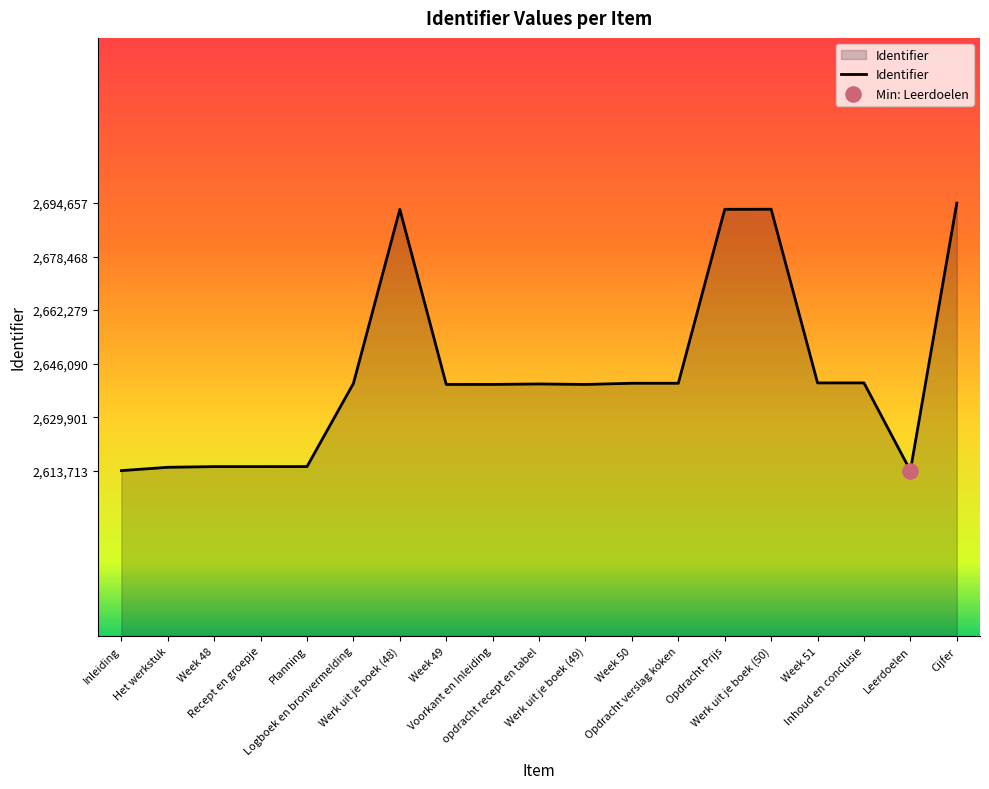

Which has a higher value, Opdracht verslag koken or Inleiding?

Opdracht verslag koken